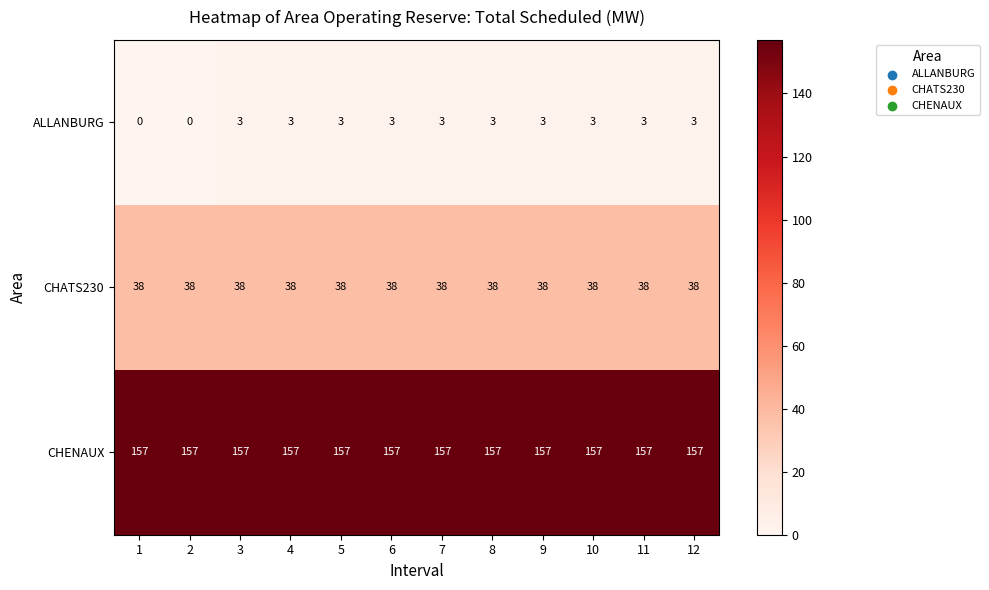

What is the spread (max minus min) of values at 2?

157